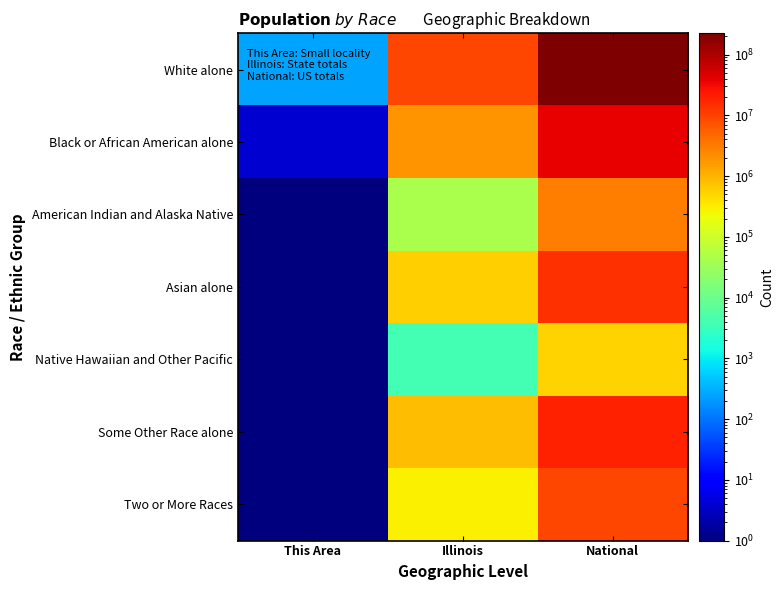

Rank the series by their maximum value, from lowest to highest.

Native Hawaiian and Other Pacific, American Indian and Alaska Native, Two or More Races, Asian alone, Some Other Race alone, Black or African American alone, White alone